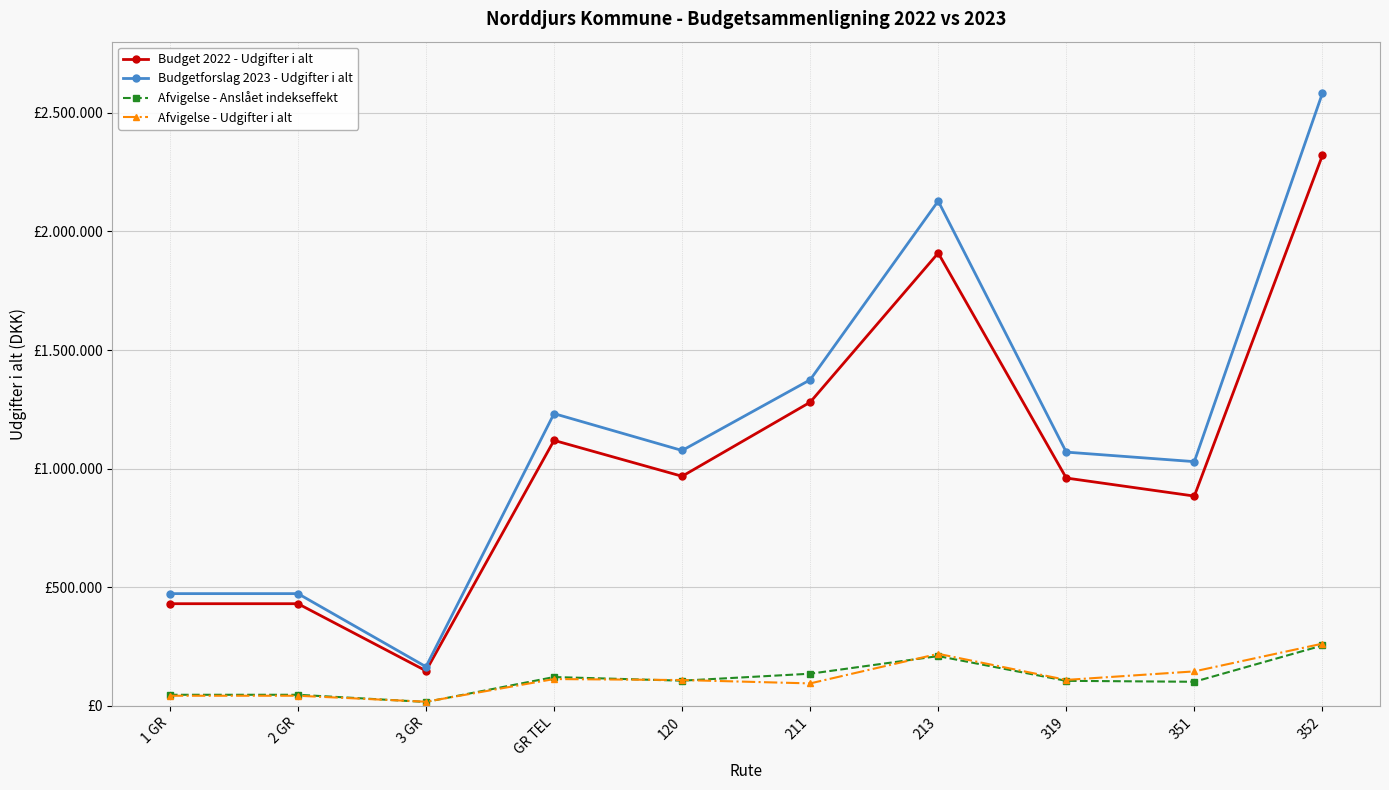

What is the average value of the Budgetforslag 2023 - Udgifter i alt series?

1160300.0